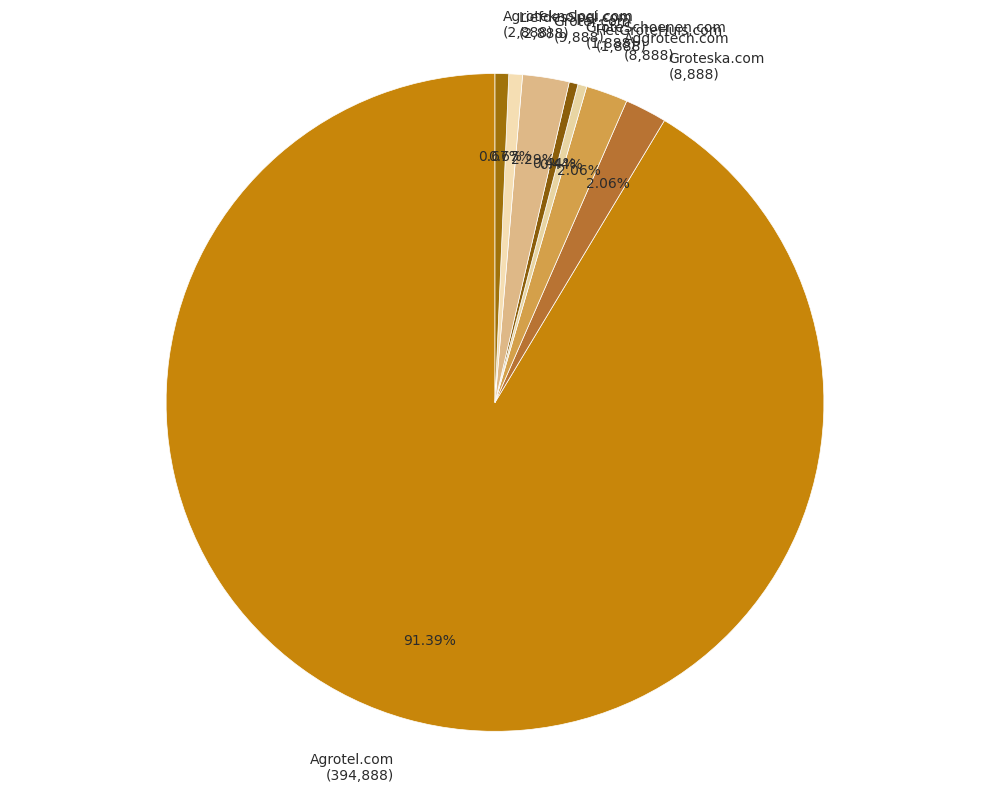

To the nearest percent, what is the difference between the largest and smallest slice percentages?

91%